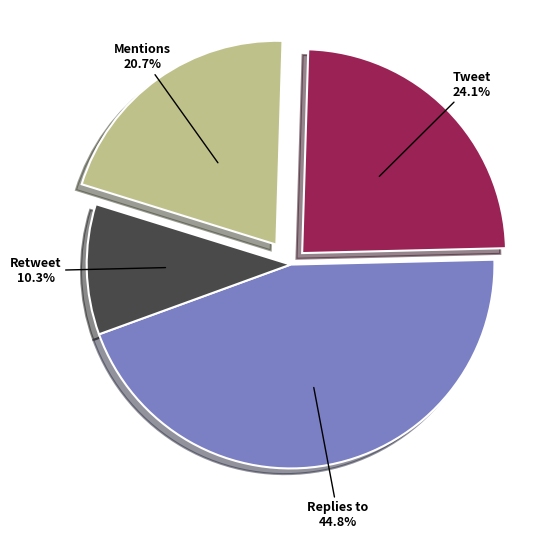

Which has a higher value, Replies to or Retweet?

Replies to